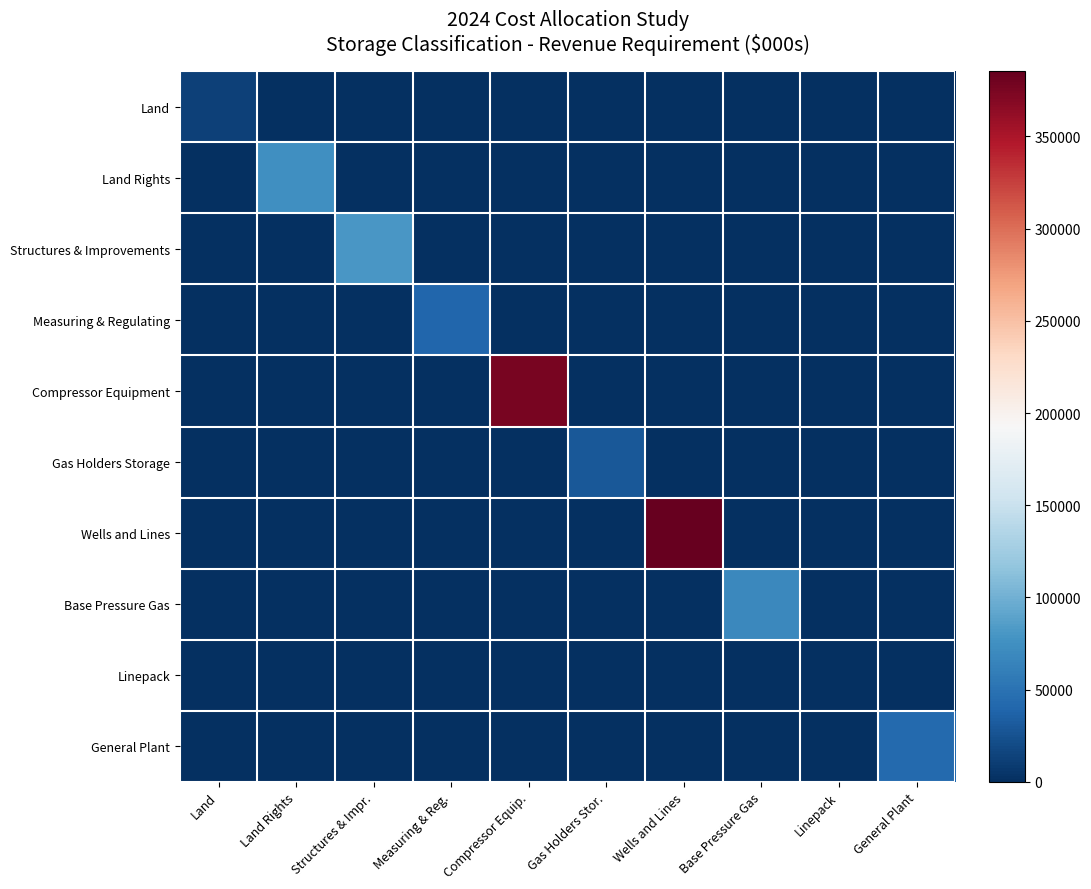

At Compressor Equip., list the series in order from smallest to largest.

Land, Land Rights, Structures & Improvements, Measuring & Regulating, Gas Holders Storage, Wells and Lines, Base Pressure Gas, Linepack, General Plant, Compressor Equipment